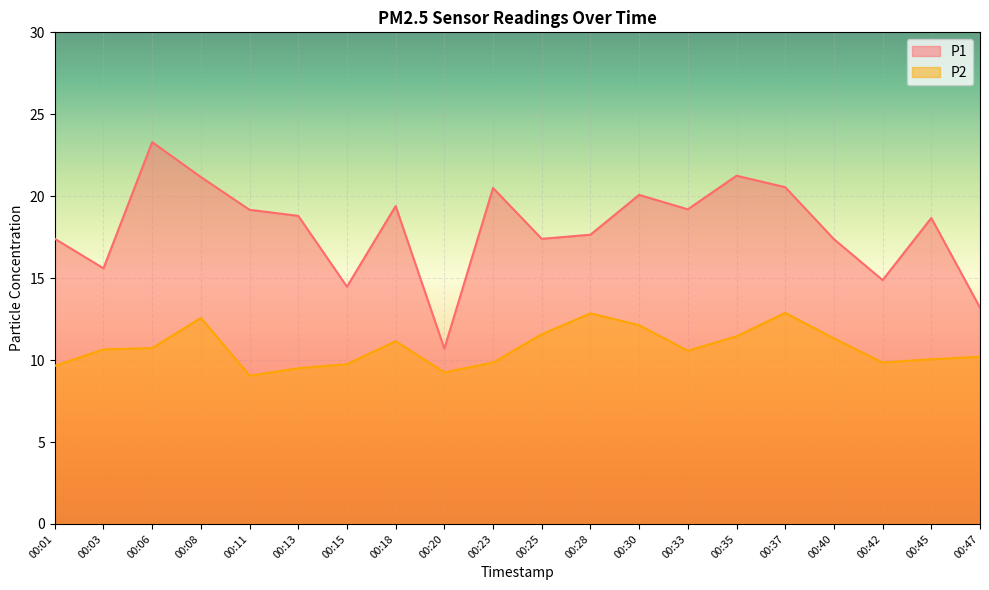

True or false: P1 has more than 0 interior local peaks.

True